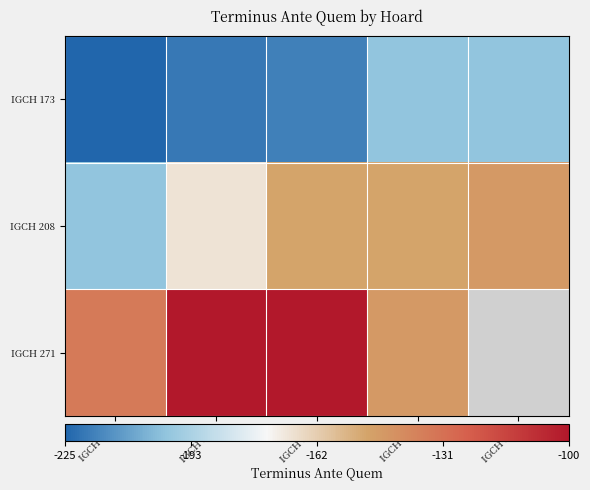

How many series are shown in this chart?

3